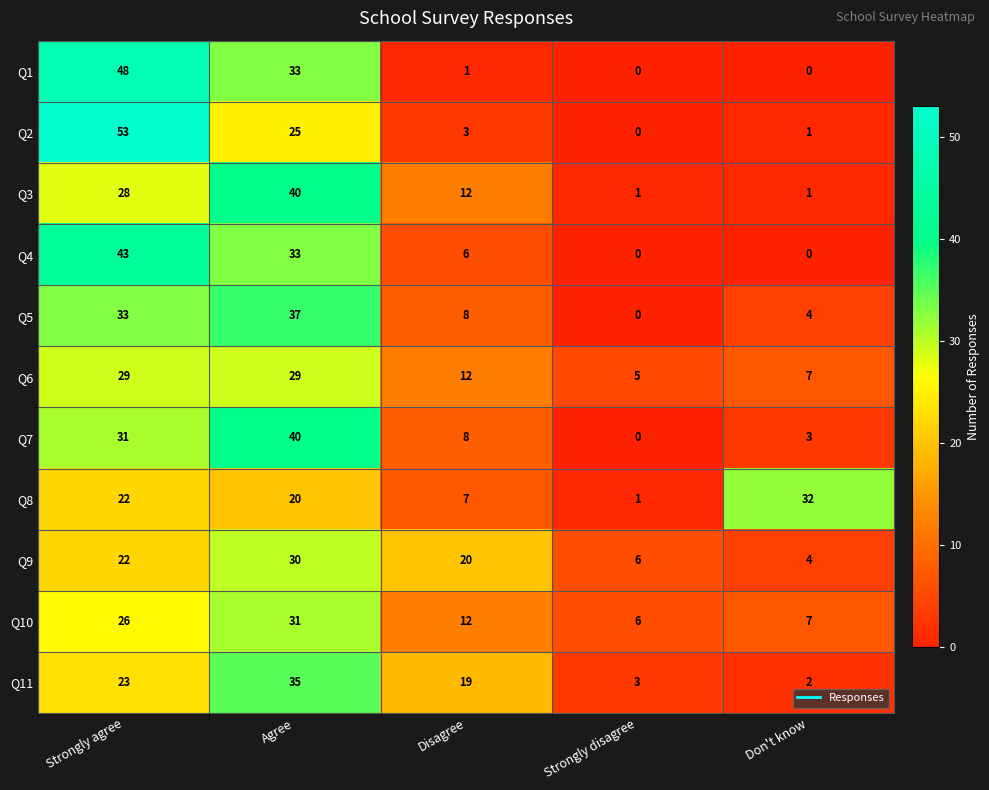

At which category does the chart reach its peak across all series?

Strongly agree